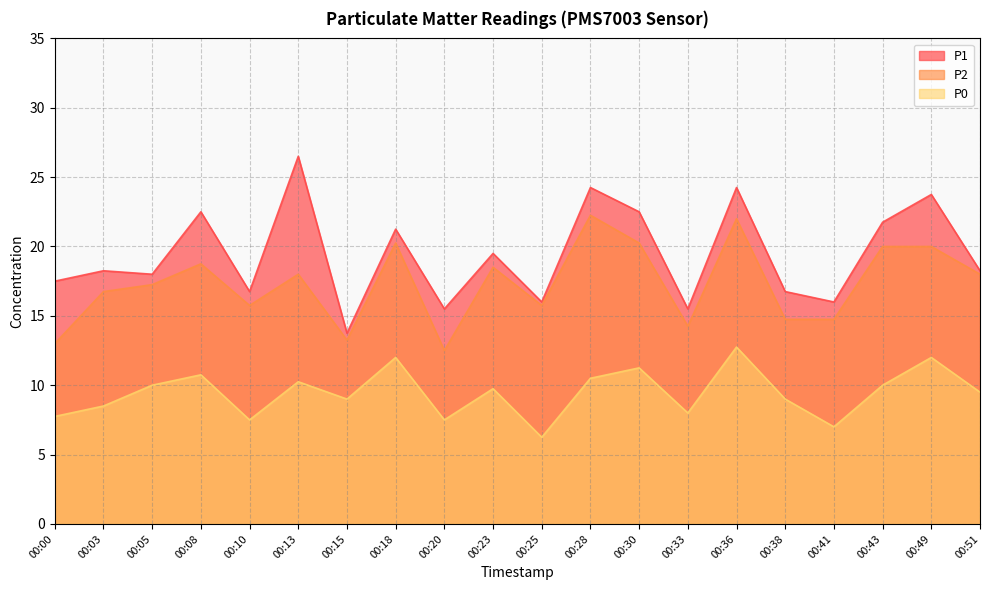

What are all the series names shown in the legend?

P1, P2, P0